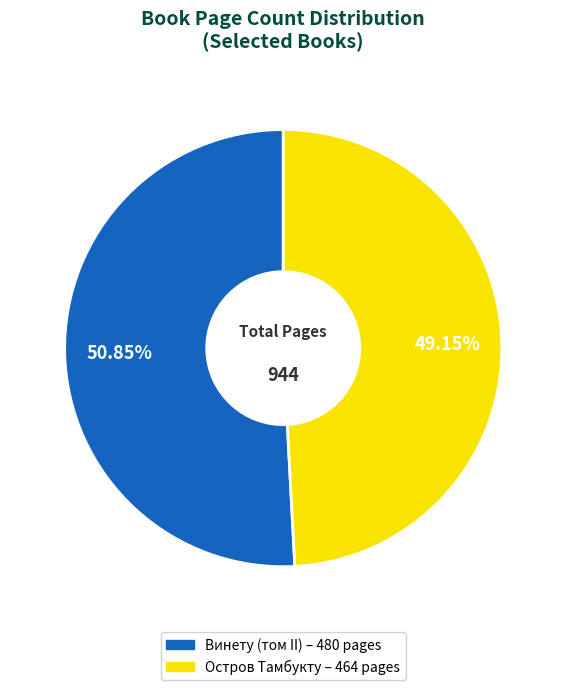

True or false: Винету (том II) accounts for 51% of the total.

True